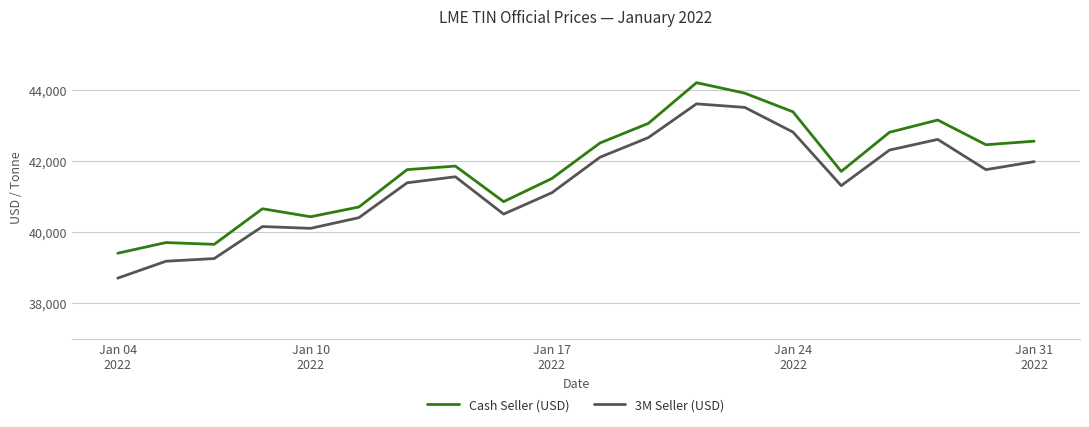

True or false: 3M Seller (USD) and Cash Seller (USD) intersect in this chart.

False